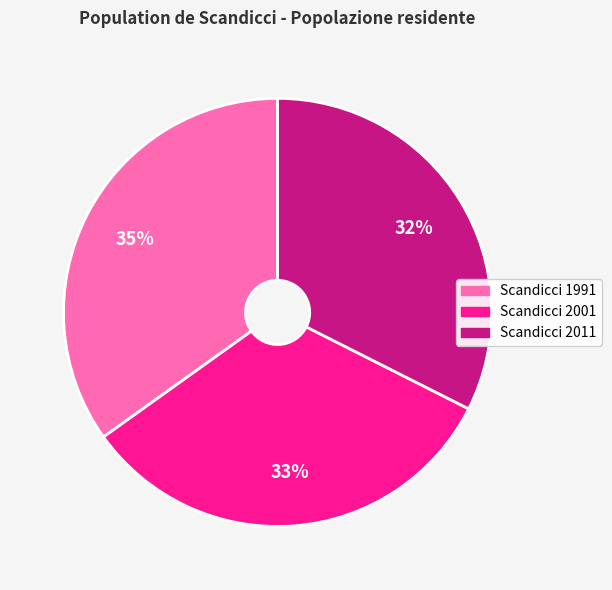

What percentage is the Scandicci 2001 slice, to the nearest percent?

33%